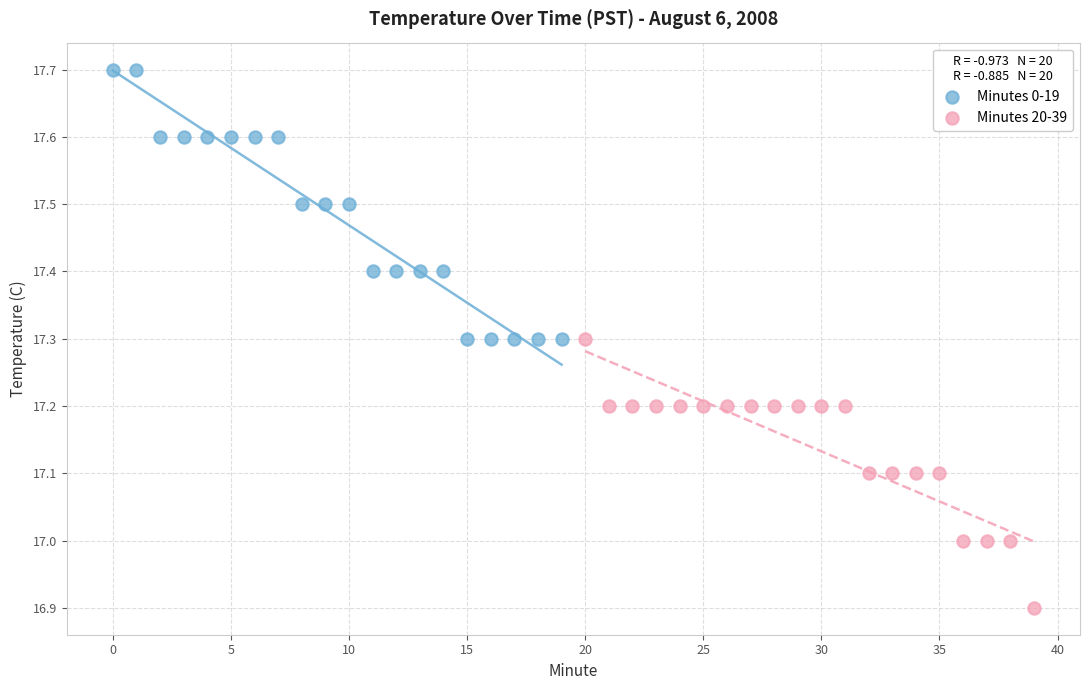

Which series contains the lowest Y value?

Minutes 20-39